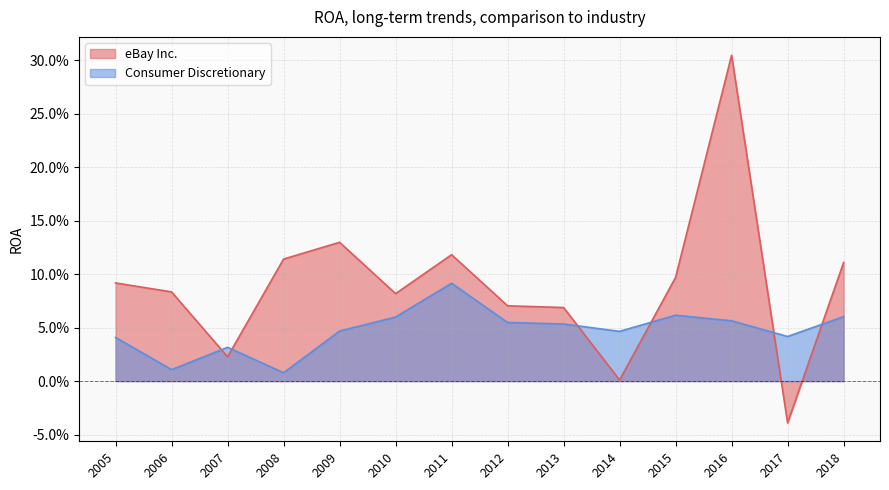

How many interior local peaks does the Consumer Discretionary series have?

3